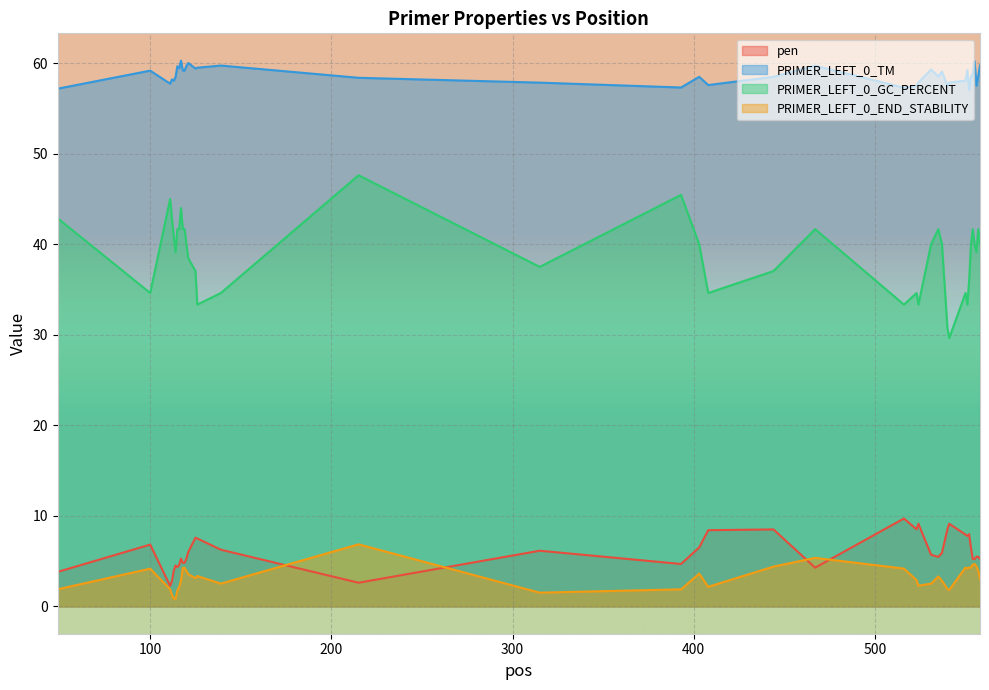

How many interior local peaks does the pen series have?

11